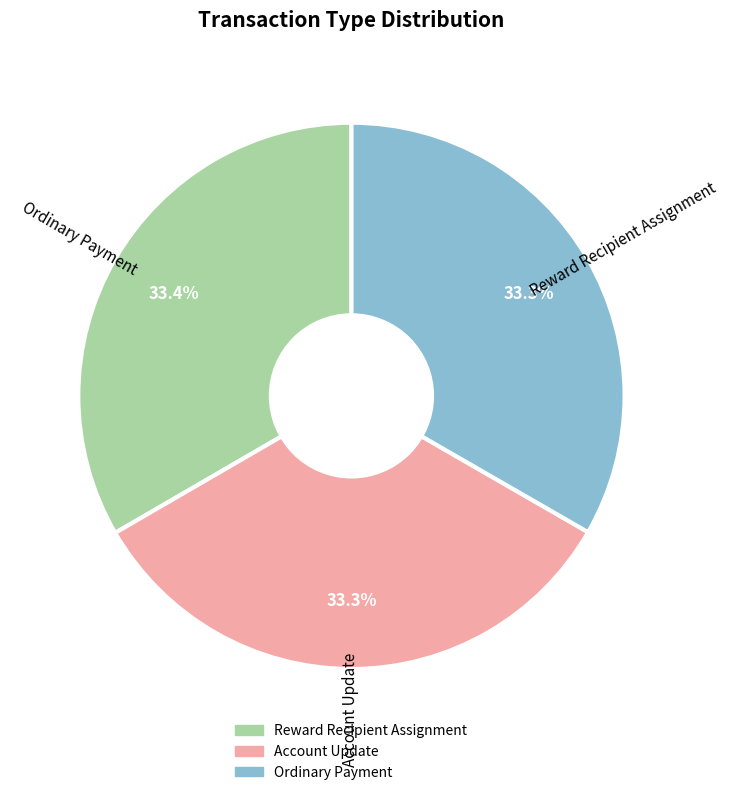

Is it true that Account Update is 22% of the pie?

False